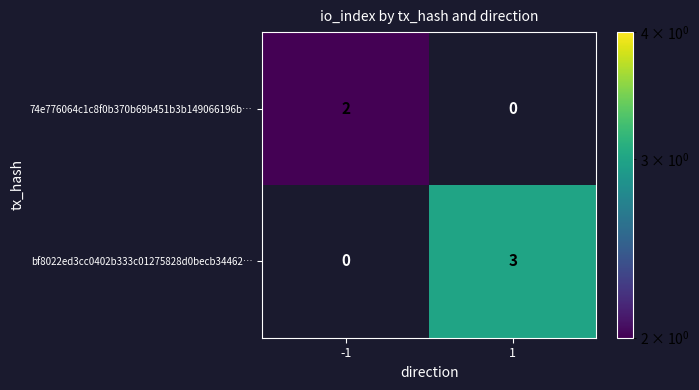

Which series has the largest range (max minus min)?

bf8022ed3cc0402b333c01275828d0becb34462…